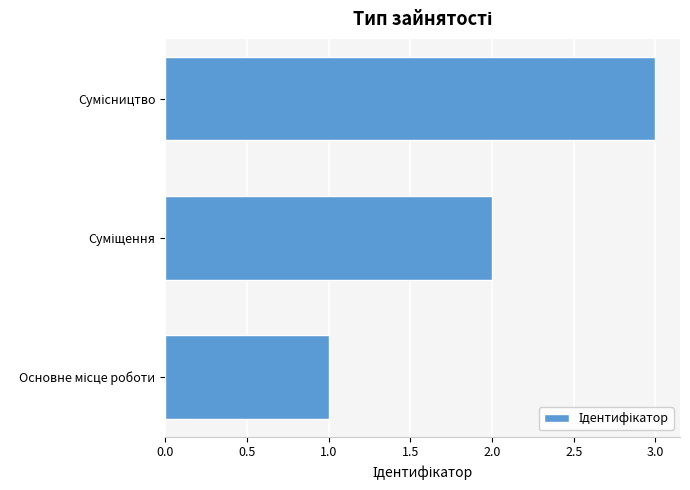

What is the sum of all values?

6